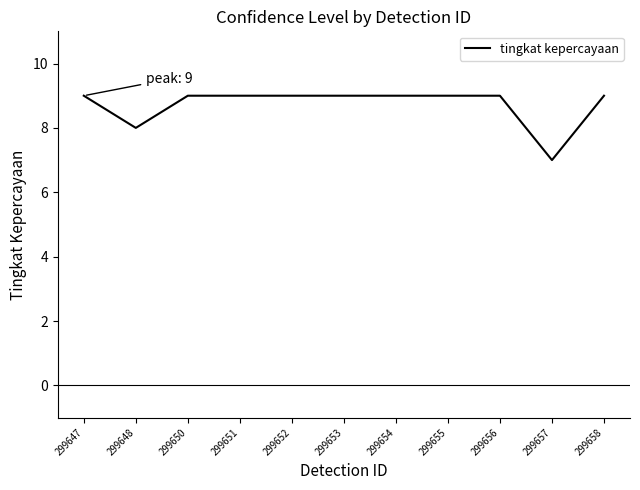

True or false: the data shows 9 at 299647.

True